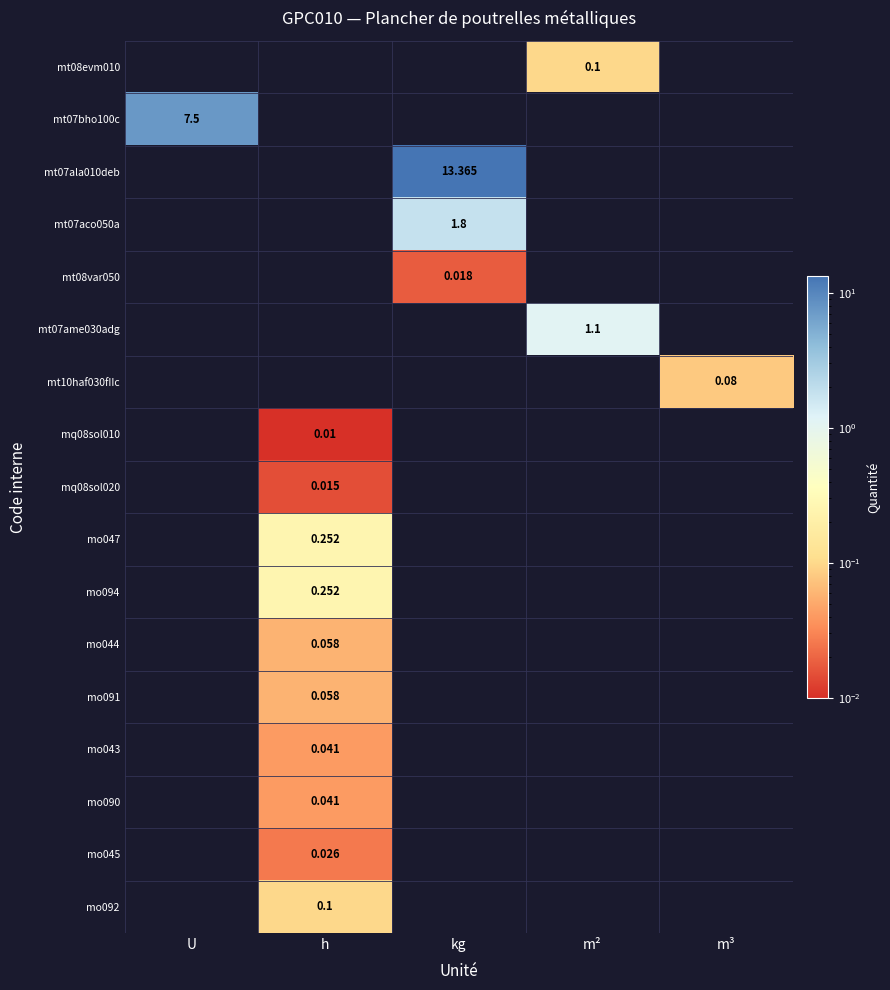

At which label is mt07bho100c closest to 7?

U